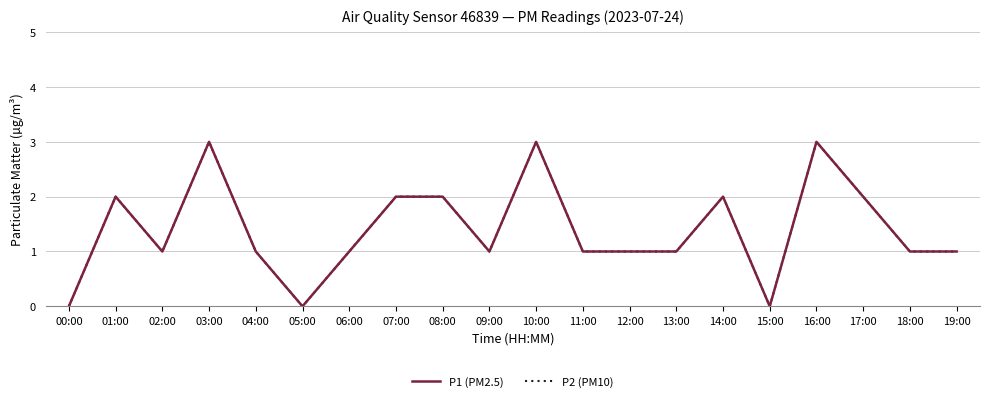

At 02:00, list the series in order from smallest to largest.

P1 (PM2.5), P2 (PM10)